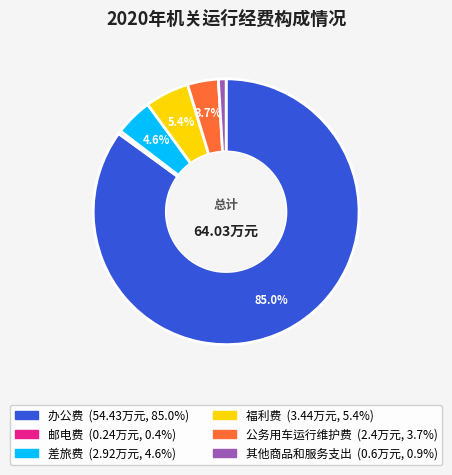

Count the number of slices in the pie.

6